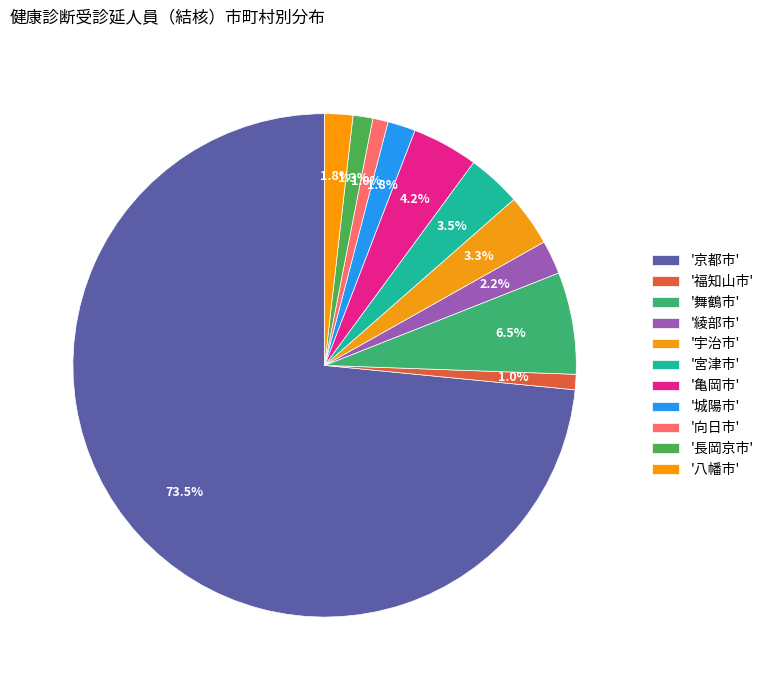

How many slices are in this pie chart?

11